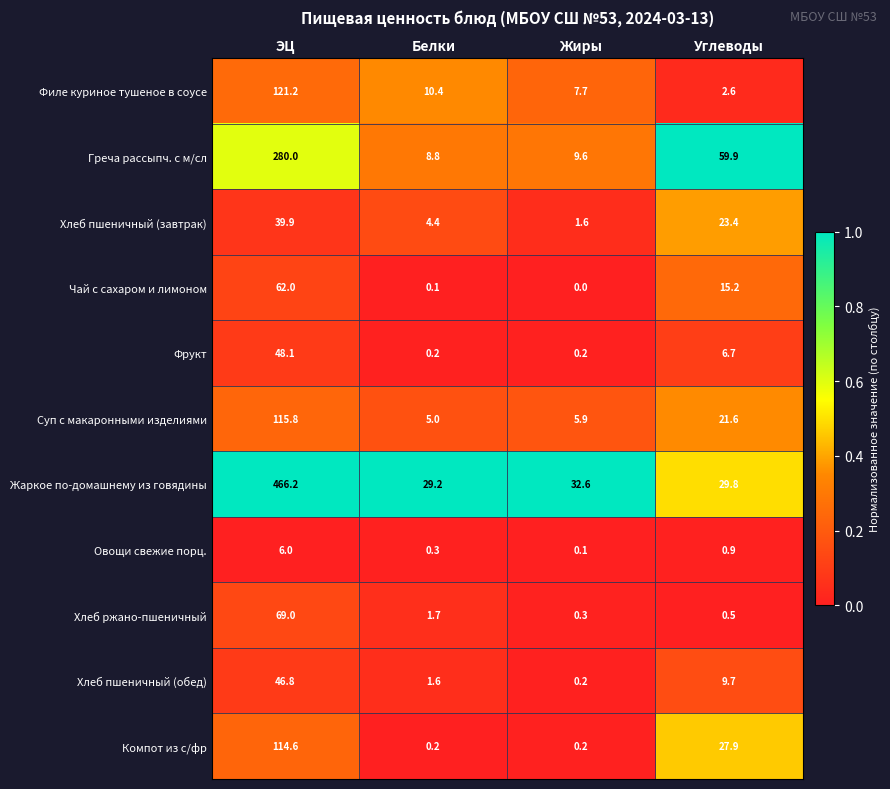

At which category is the sum across all series the highest?

ЭЦ